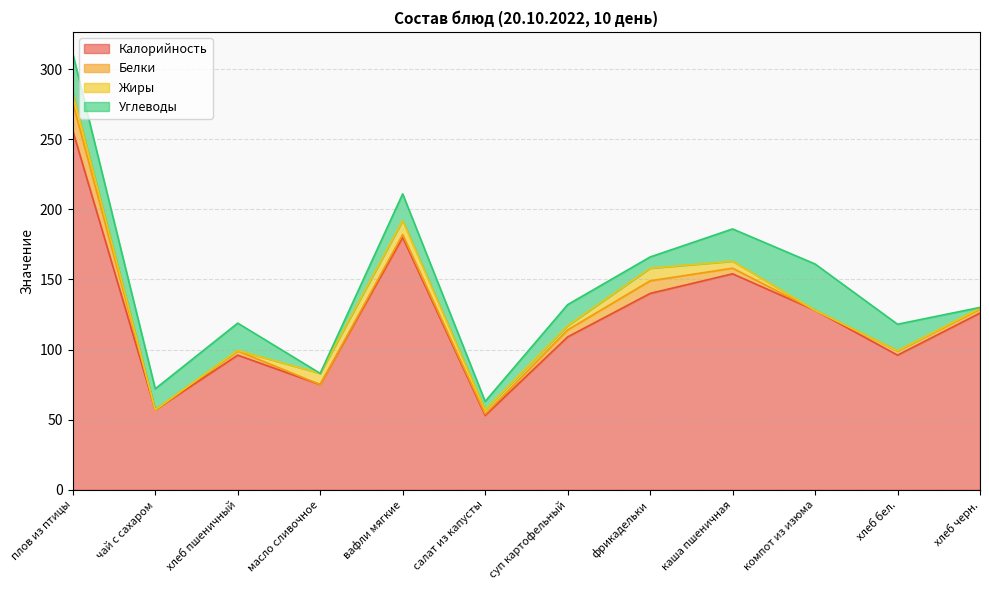

True or false: Калорийность and Углеводы intersect in this chart.

False